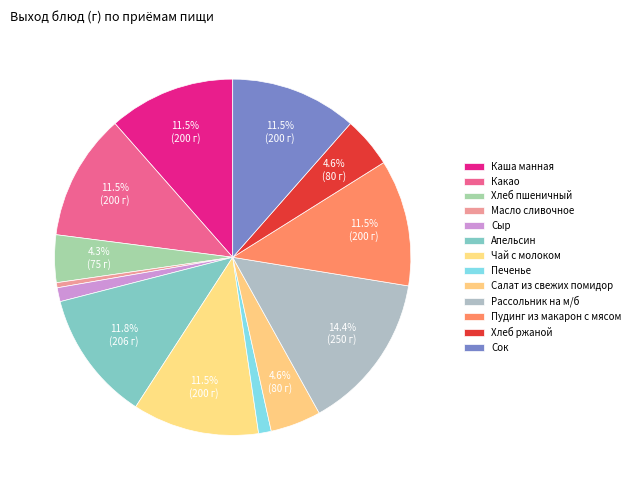

Which category has the smallest portion of the pie?

Масло сливочное